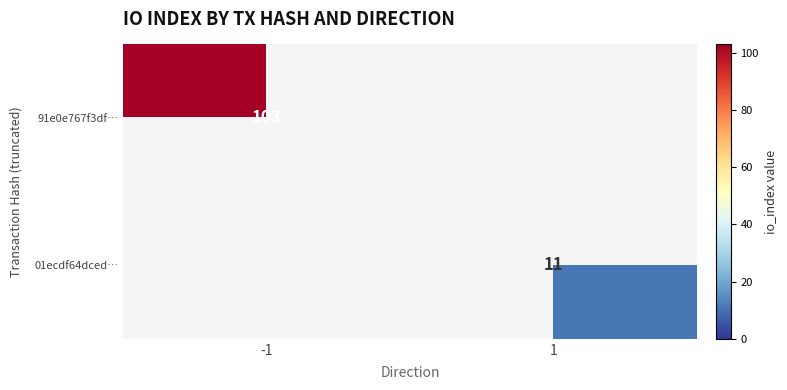

Is it true that 91e0e767f3df… equals 103 at -1?

True